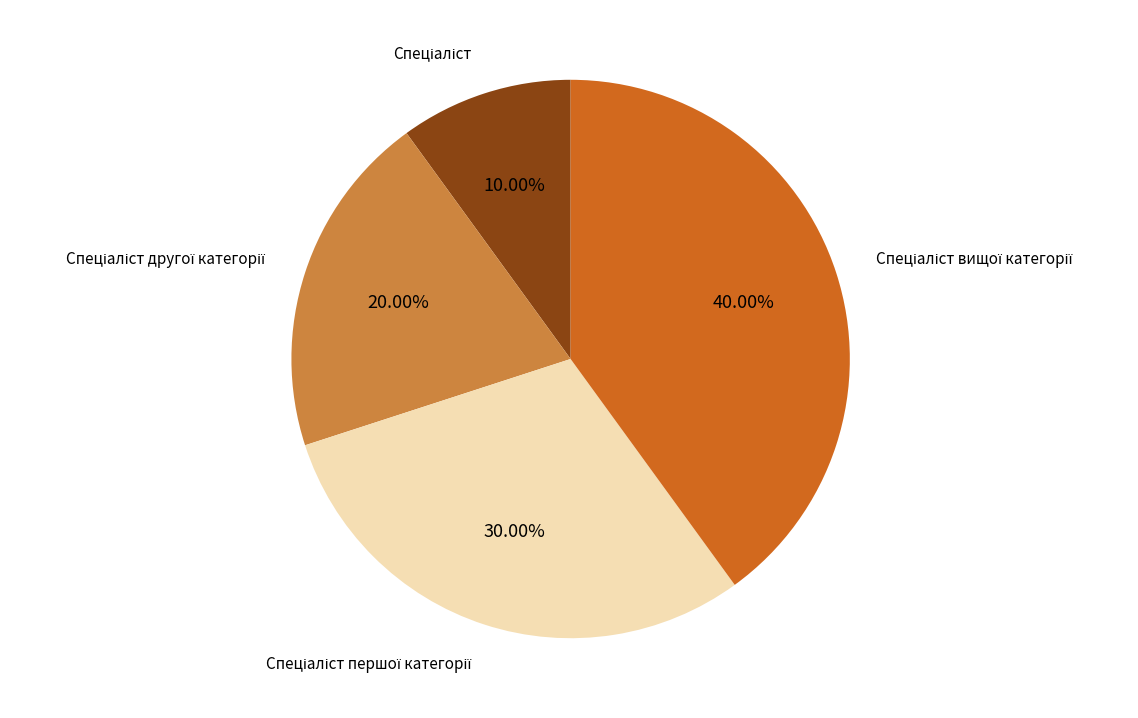

Does any single category account for the majority?

No